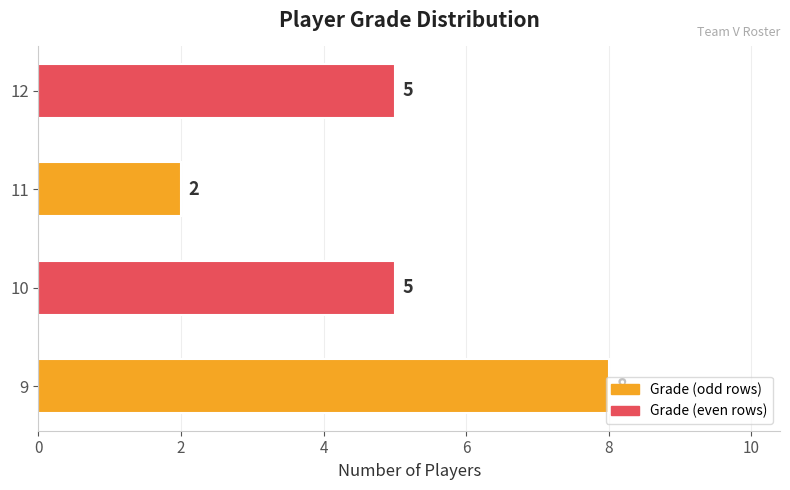

What is the greatest value displayed?

8